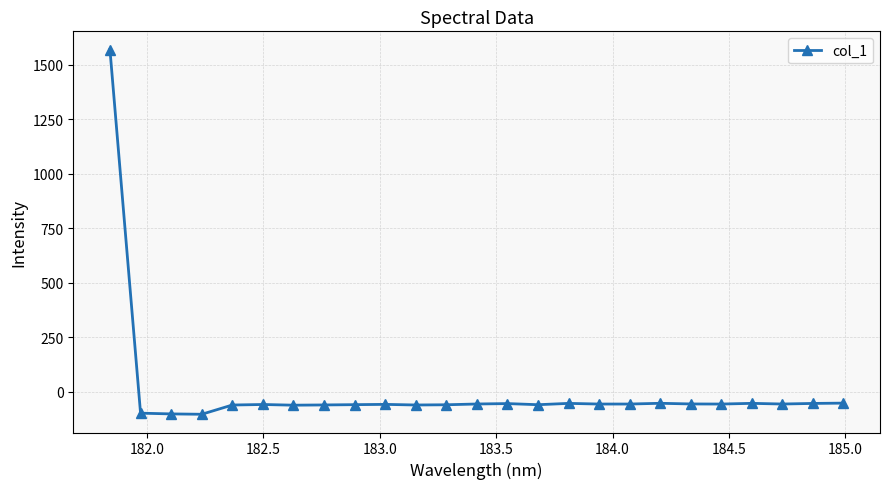

What is the maximum value shown in the chart?

1570.8